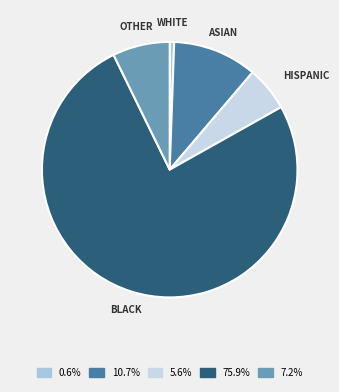

Rank the categories by value from highest to lowest.

BLACK, ASIAN, OTHER, HISPANIC, WHITE